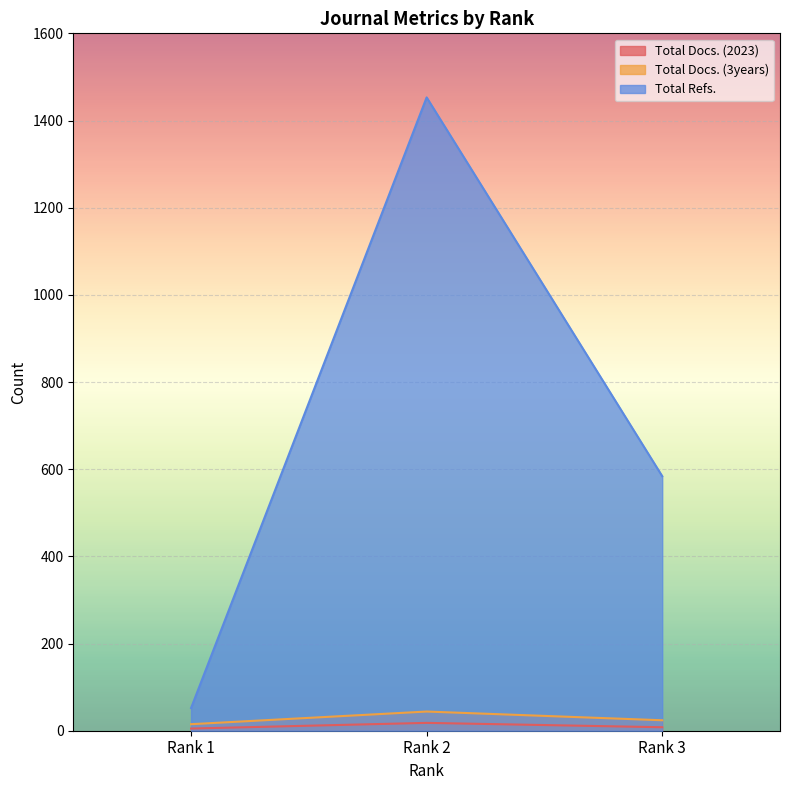

Rank the series by their maximum value, from highest to lowest.

Total Refs., Total Docs. (3years), Total Docs. (2023)